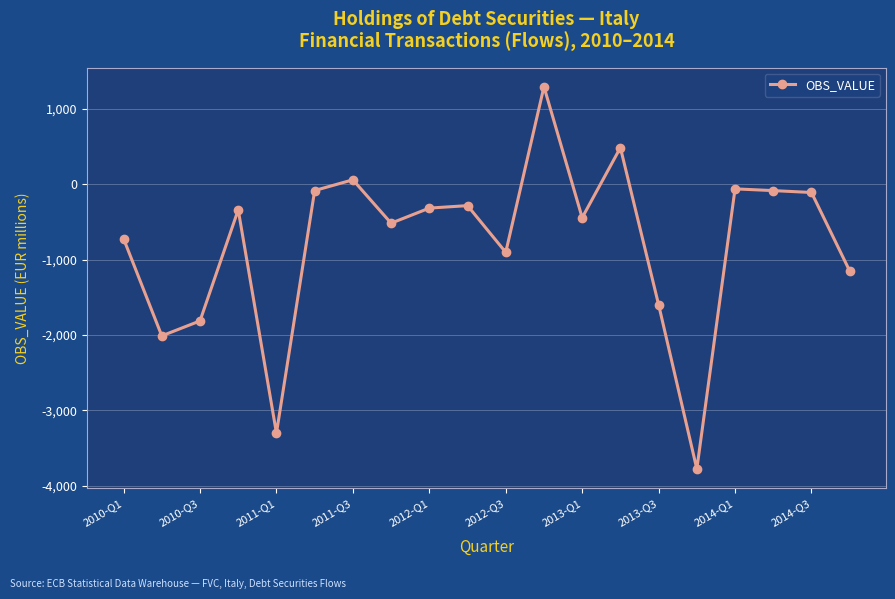

What is the minimum value shown in the chart?

-3775